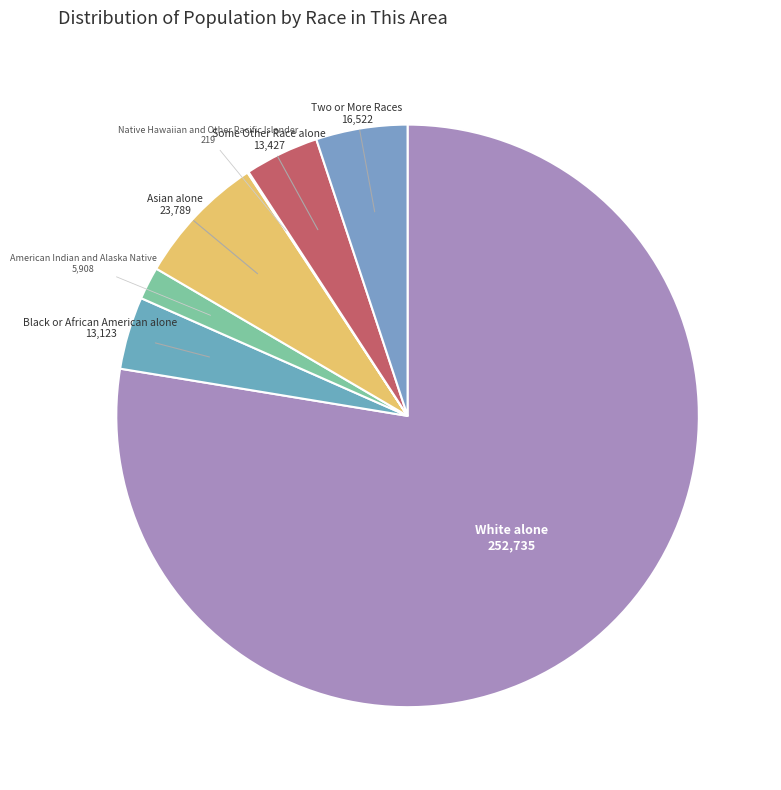

Count the number of slices in the pie.

7